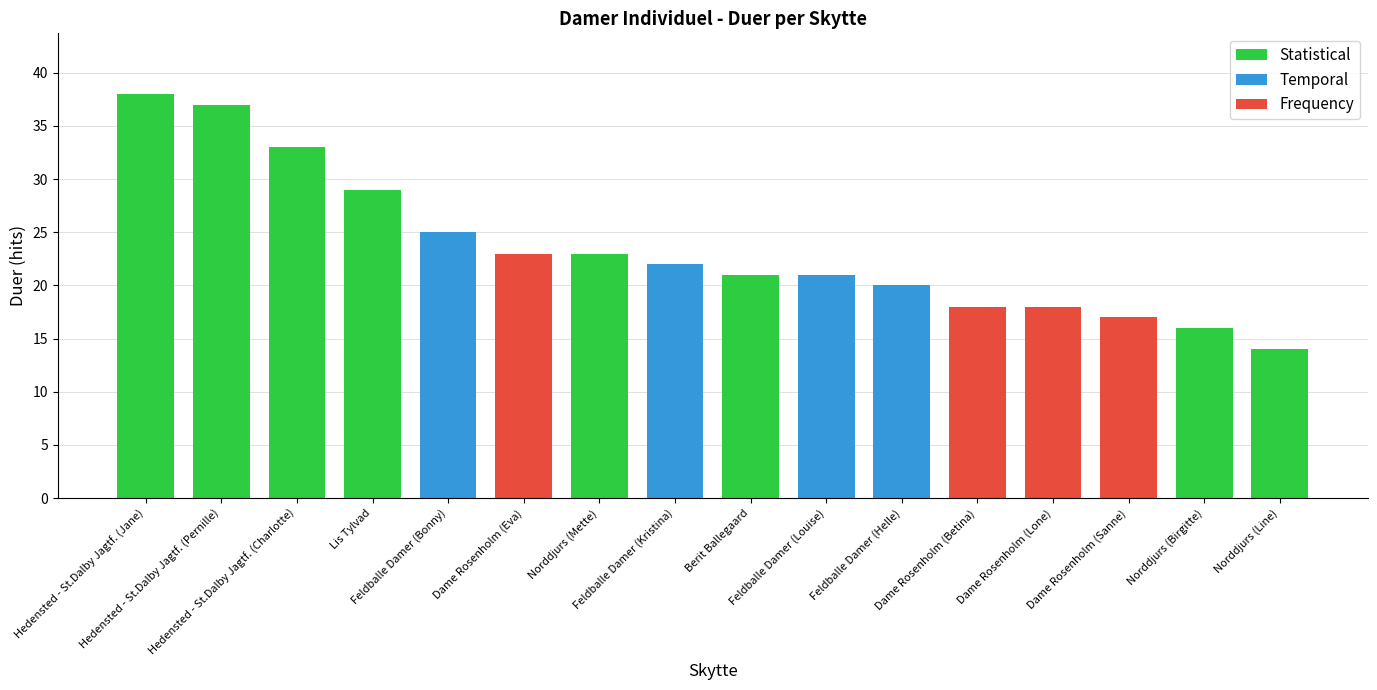

Rank the categories by value from lowest to highest.

Norddjurs (Line), Norddjurs (Birgitte), Dame Rosenholm (Sanne), Dame Rosenholm (Betina), Dame Rosenholm (Lone), Feldballe Damer (Helle), Berit Ballegaard, Feldballe Damer (Louise), Feldballe Damer (Kristina), Dame Rosenholm (Eva), Norddjurs (Mette), Feldballe Damer (Bonny), Lis Tylvad, Hedensted - St.Dalby Jagtf. (Charlotte), Hedensted - St.Dalby Jagtf. (Pernille), Hedensted - St.Dalby Jagtf. (Jane)